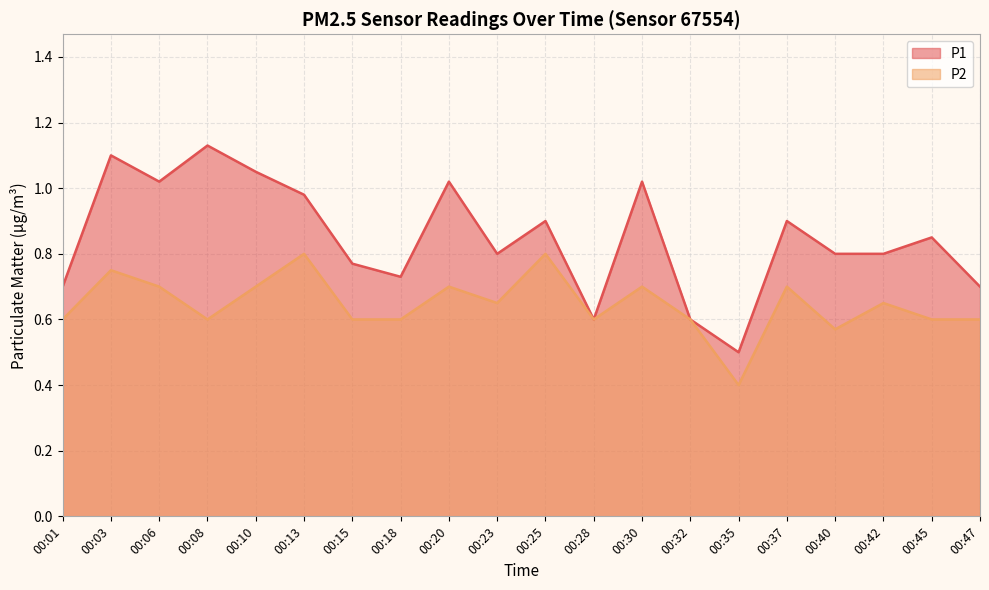

Which series has the largest total across all categories?

P1